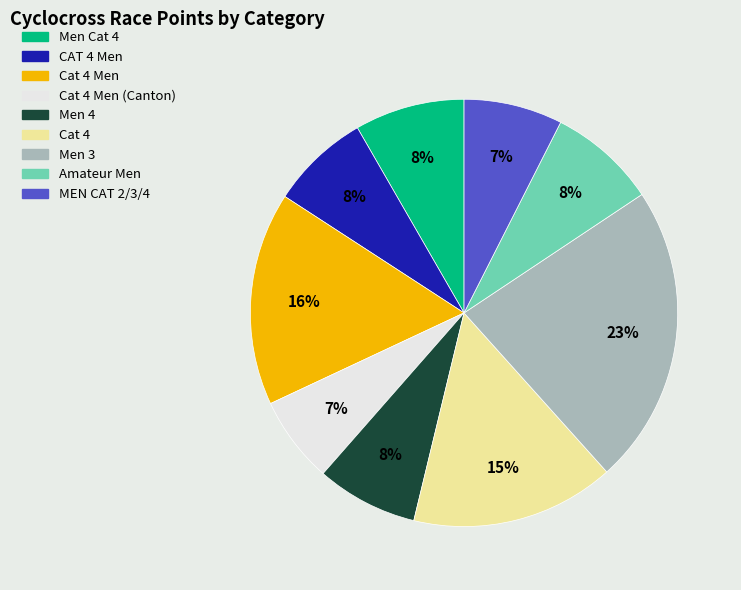

Does any single category account for the majority?

No